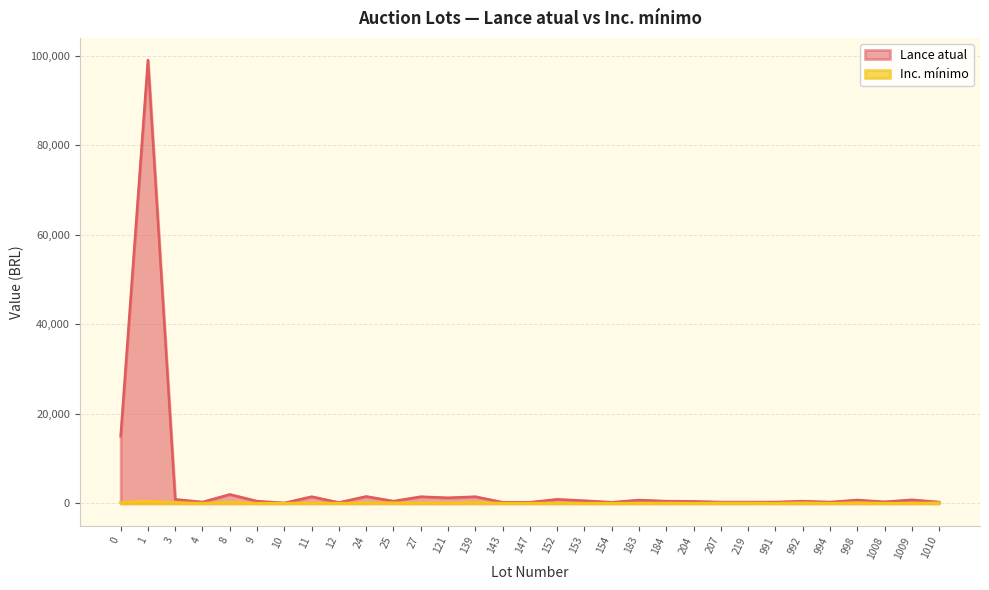

At which category does Lance atual reach its first local peak?

1